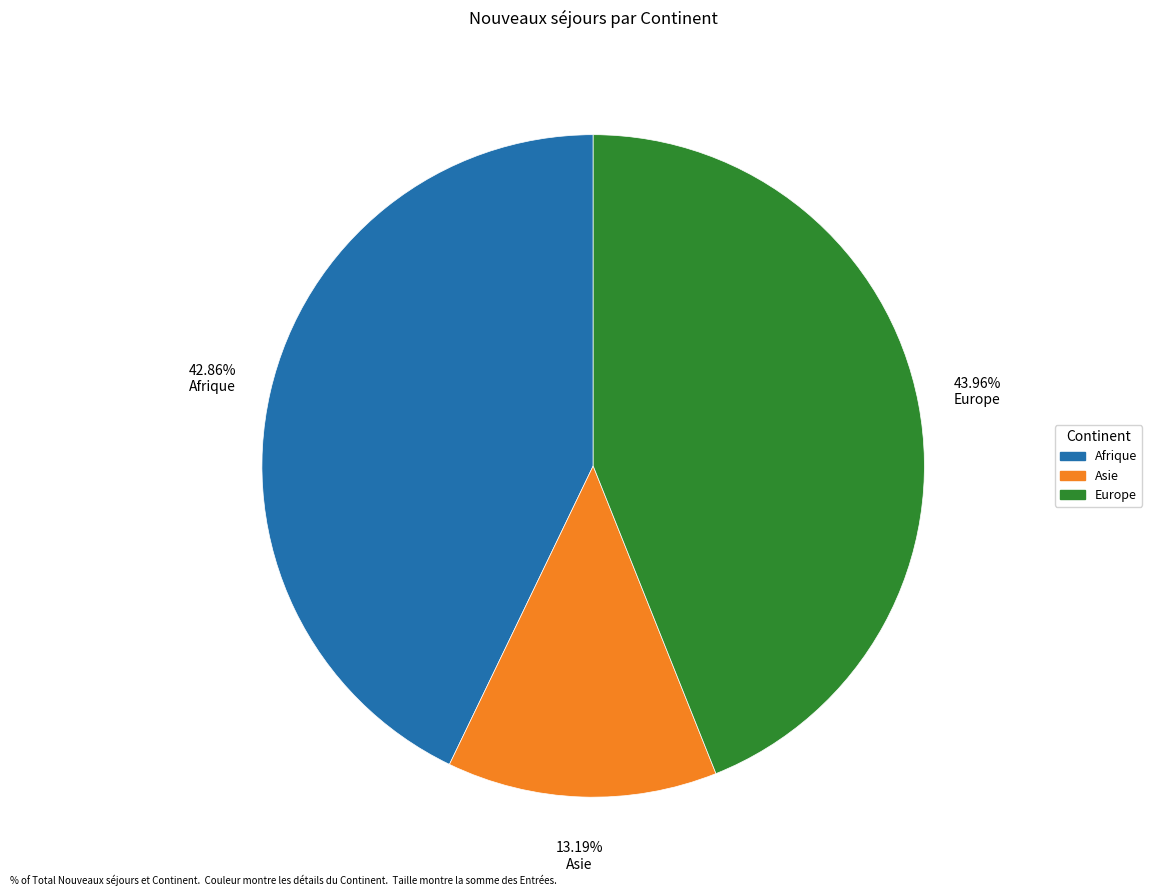

Does any single category account for the majority?

No